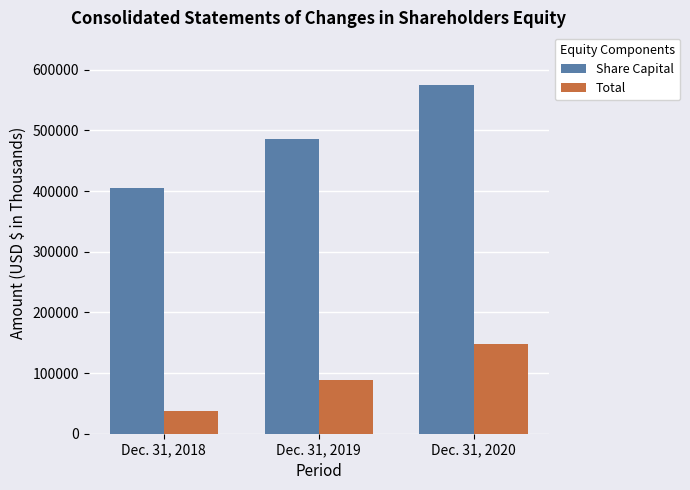

How many bars are there in each group?

2